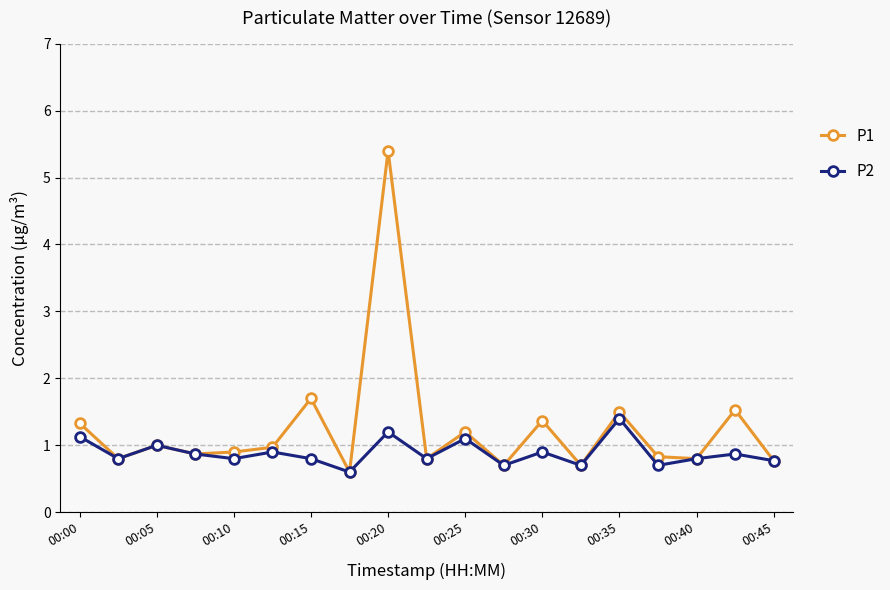

Which series has the largest total across all categories?

P1